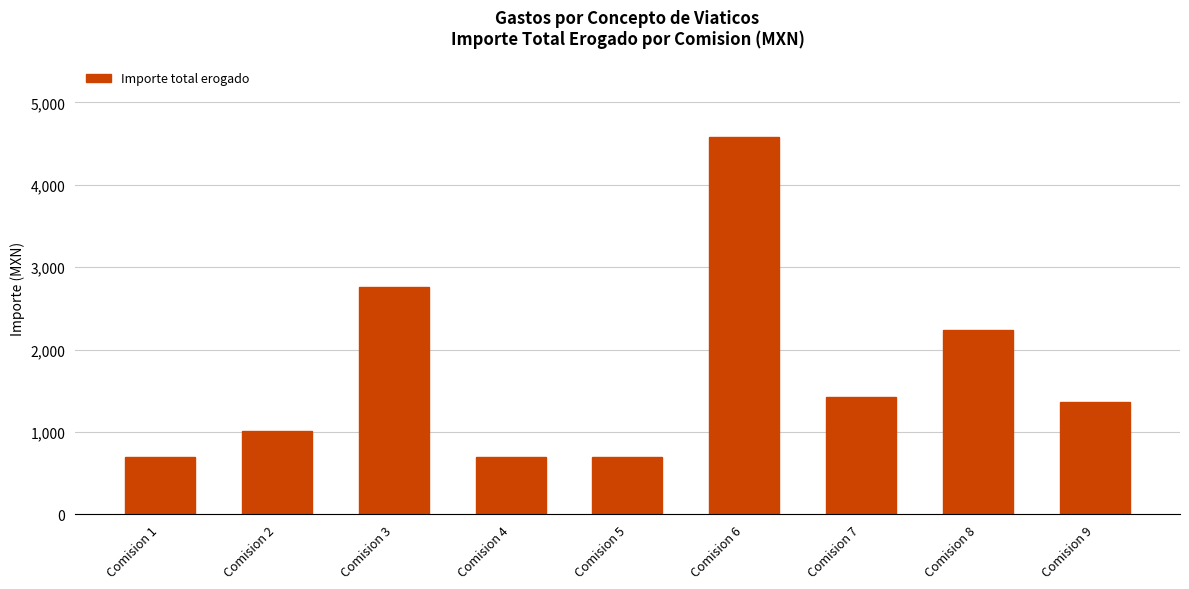

Reading left to right, extract all data points from this chart.

Comision 1=700.0	Comision 2=1016.0	Comision 3=2756.6	Comision 4=700.0	Comision 5=700.0	Comision 6=4585.0	Comision 7=1424.0	Comision 8=2233.0	Comision 9=1366.0